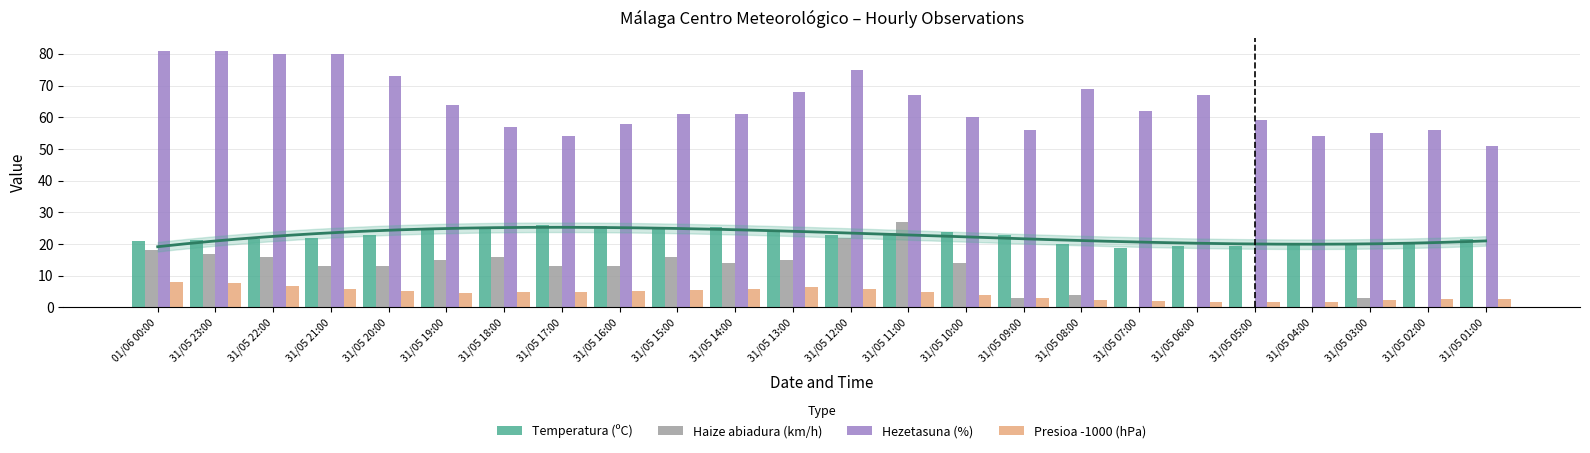

Reading left to right, transcribe all the data shown in this chart.

Temperatura (ºC): 01/06 00:00=21.0	31/05 23:00=21.2	31/05 22:00=21.5	31/05 21:00=22.0	31/05 20:00=23.0	31/05 19:00=24.3	31/05 18:00=25.0	31/05 17:00=26.1	31/05 16:00=25.8	31/05 15:00=25.4	31/05 14:00=25.5	31/05 13:00=24.3	31/05 12:00=23.0	31/05 11:00=23.4	31/05 10:00=23.9	31/05 09:00=23.0	31/05 08:00=19.9	31/05 07:00=18.6	31/05 06:00=19.3	31/05 05:00=19.3	31/05 04:00=20.2	31/05 03:00=20.2	31/05 02:00=20.6	31/05 01:00=21.7
Haize abiadura (km/h): 01/06 00:00=18.0	31/05 23:00=17.0	31/05 22:00=16.0	31/05 21:00=13.0	31/05 20:00=13.0	31/05 19:00=15.0	31/05 18:00=16.0	31/05 17:00=13.0	31/05 16:00=13.0	31/05 15:00=16.0	31/05 14:00=14.0	31/05 13:00=15.0	31/05 12:00=22.0	31/05 11:00=27.0	31/05 10:00=14.0	31/05 09:00=3.0	31/05 08:00=4.0	31/05 07:00=0.0	31/05 06:00=0.0	31/05 05:00=0.0	31/05 04:00=0.0	31/05 03:00=3.0	31/05 02:00=0.0	31/05 01:00=0.0
Hezetasuna (%): 01/06 00:00=81.0	31/05 23:00=81.0	31/05 22:00=80.0	31/05 21:00=80.0	31/05 20:00=73.0	31/05 19:00=64.0	31/05 18:00=57.0	31/05 17:00=54.0	31/05 16:00=58.0	31/05 15:00=61.0	31/05 14:00=61.0	31/05 13:00=68.0	31/05 12:00=75.0	31/05 11:00=67.0	31/05 10:00=60.0	31/05 09:00=56.0	31/05 08:00=69.0	31/05 07:00=62.0	31/05 06:00=67.0	31/05 05:00=59.0	31/05 04:00=54.0	31/05 03:00=55.0	31/05 02:00=56.0	31/05 01:00=51.0
Presioa -1000 (hPa): 01/06 00:00=8.0	31/05 23:00=7.6	31/05 22:00=6.7	31/05 21:00=5.9	31/05 20:00=5.2	31/05 19:00=4.7	31/05 18:00=4.8	31/05 17:00=5.0	31/05 16:00=5.3	31/05 15:00=5.6	31/05 14:00=5.9	31/05 13:00=6.3	31/05 12:00=5.9	31/05 11:00=4.9	31/05 10:00=3.9	31/05 09:00=2.9	31/05 08:00=2.5	31/05 07:00=1.9	31/05 06:00=1.7	31/05 05:00=1.6	31/05 04:00=1.7	31/05 03:00=2.4	31/05 02:00=2.7	31/05 01:00=2.7